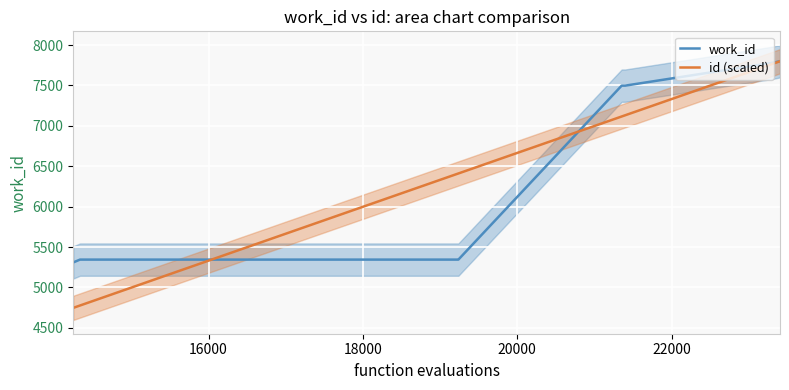

How many lines are shown in the chart?

2